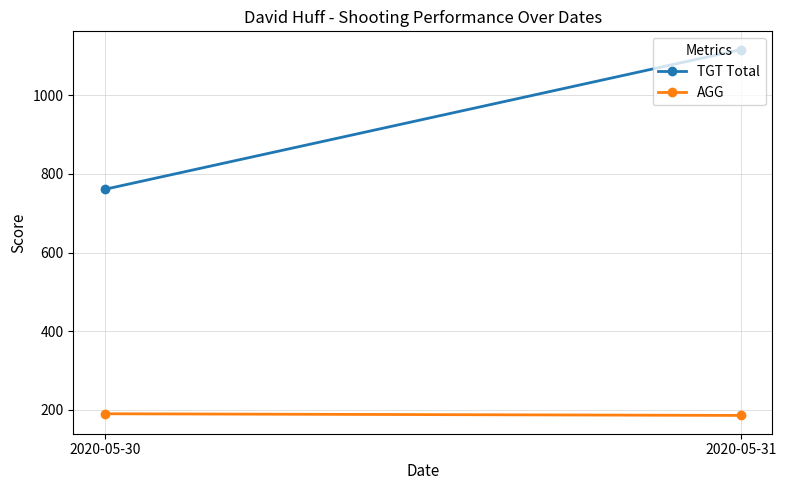

True or false: AGG has a value of 258.0 at 2020-05-30.

False